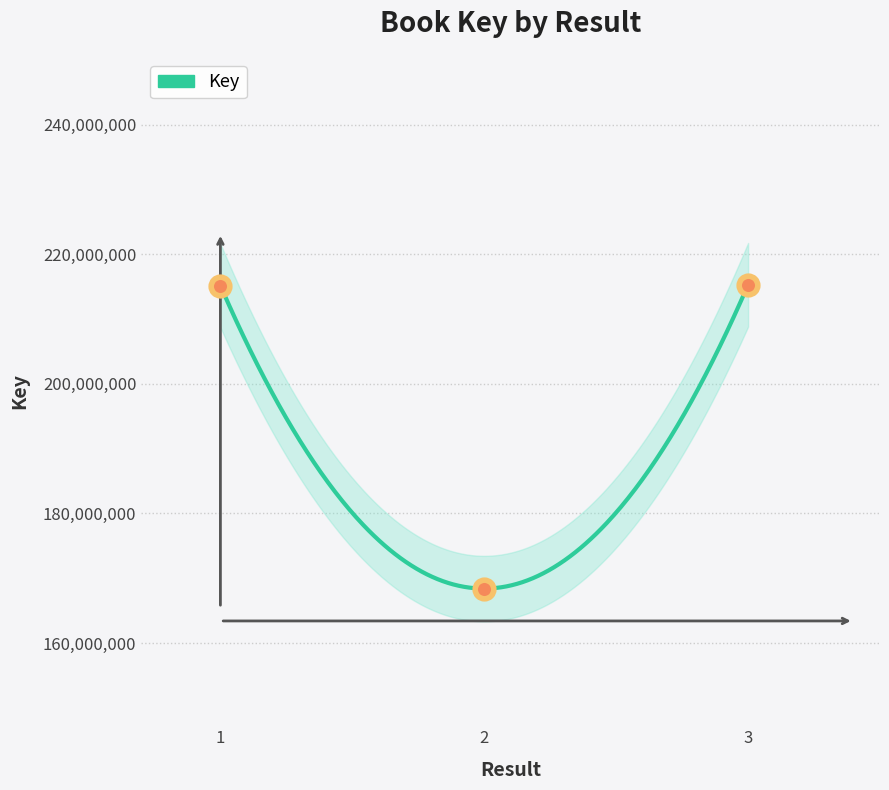

What is the change in value from 1 to 3?

+118917